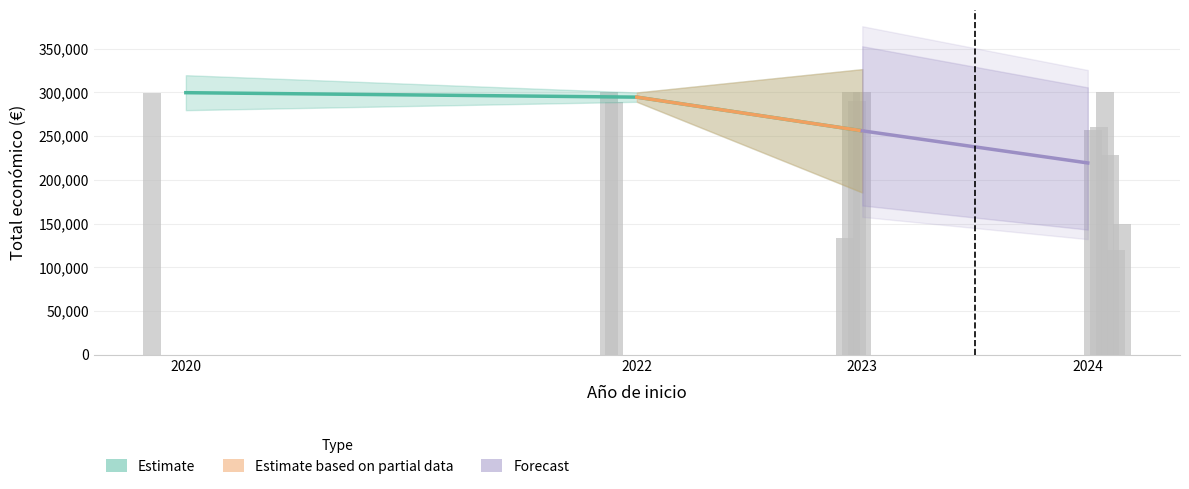

At which label is the value closest to 209998?

2024